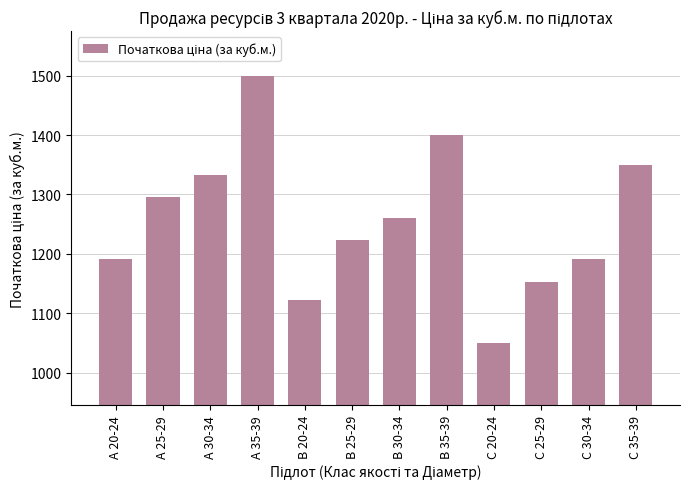

Which label corresponds to the largest value in the chart?

A 35-39